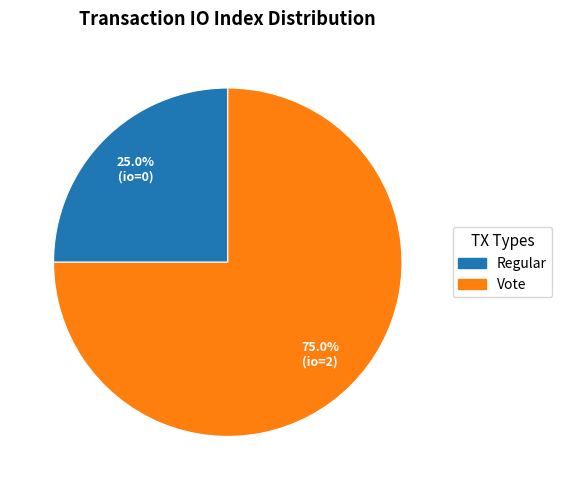

Does any single category account for the majority?

Yes